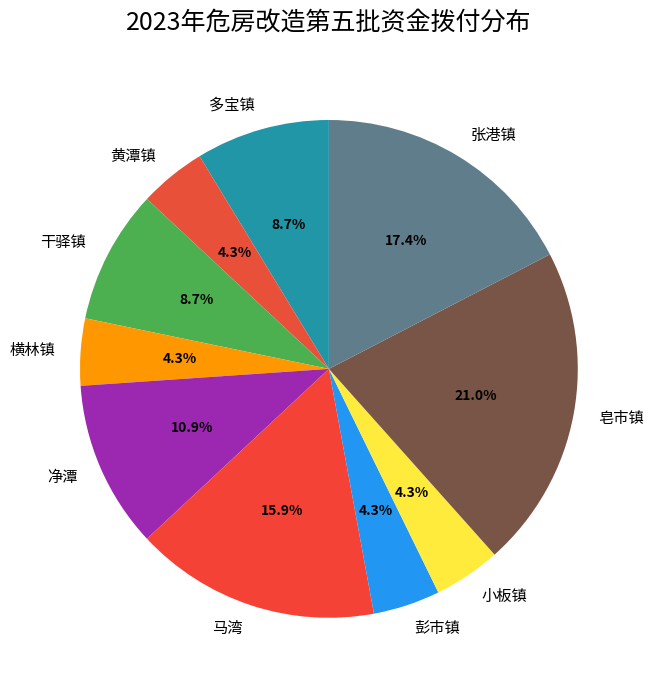

Is it true that 黄潭镇 is 4% of the pie?

True